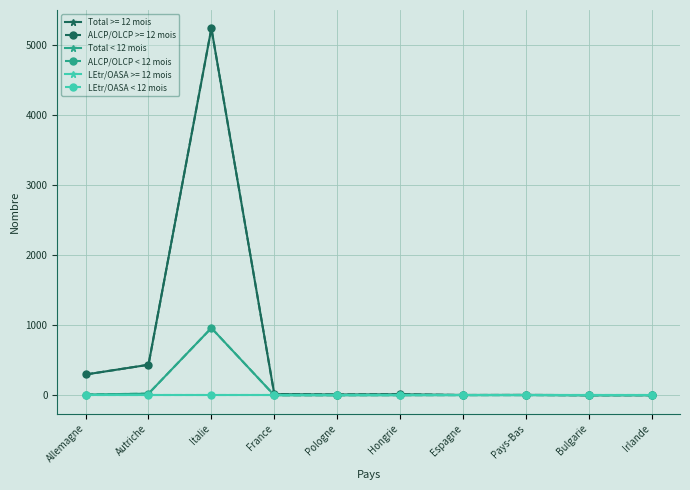

Does the chart have visible grid lines?

Yes